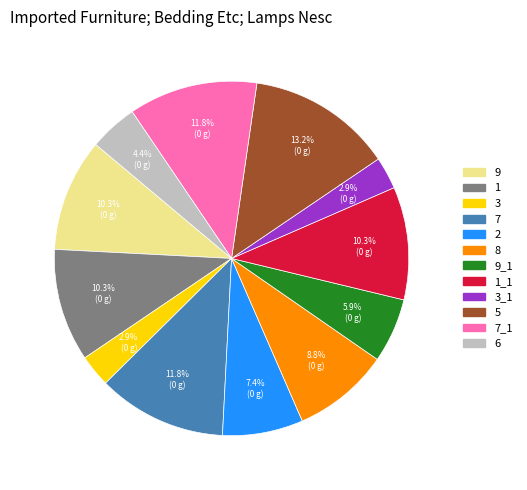

Does any single category account for the majority?

No